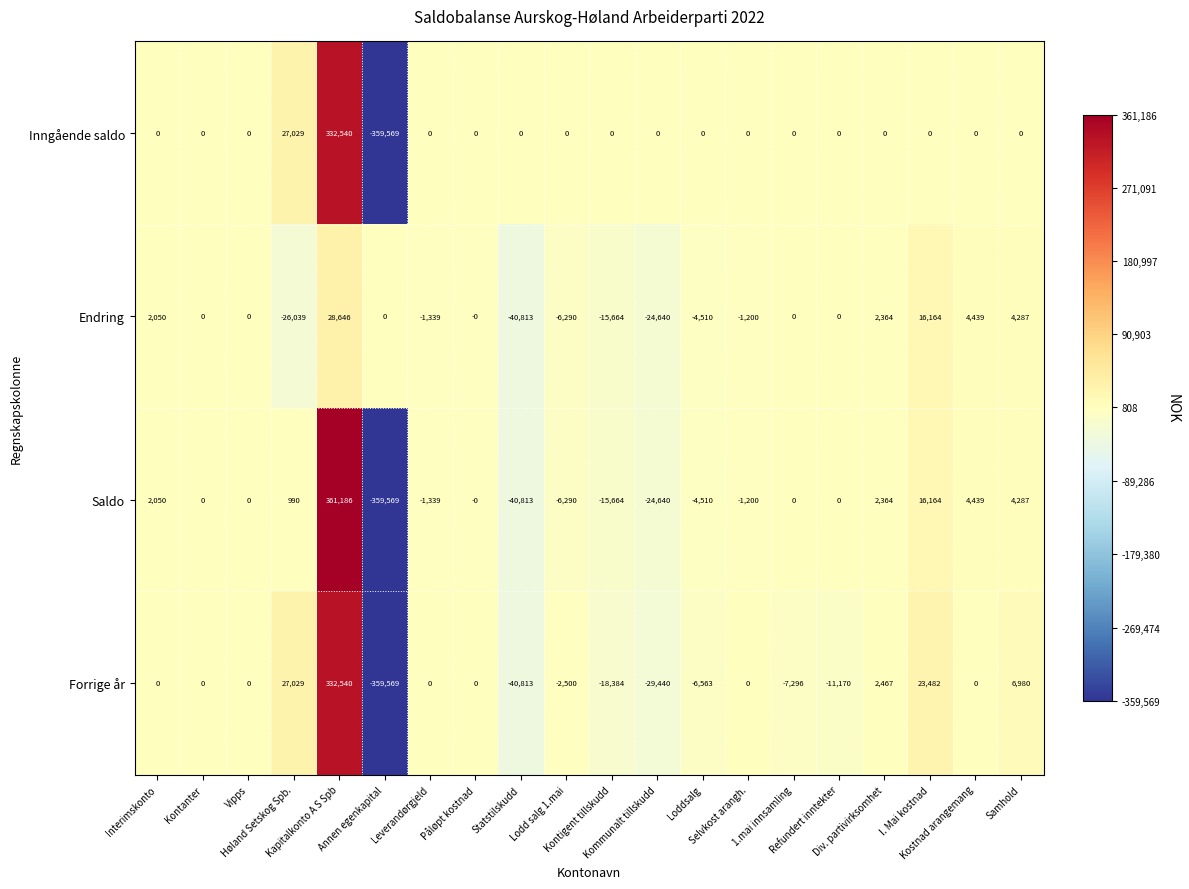

Which category has the highest value across all series?

Kapitalkonto A S Spb